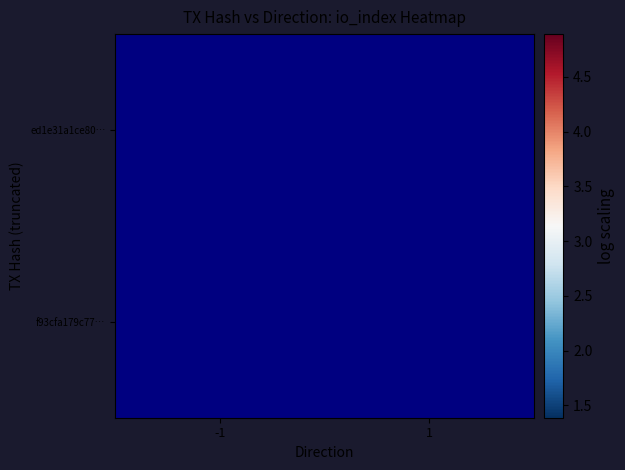

Which has a higher value, -1 or 1?

1